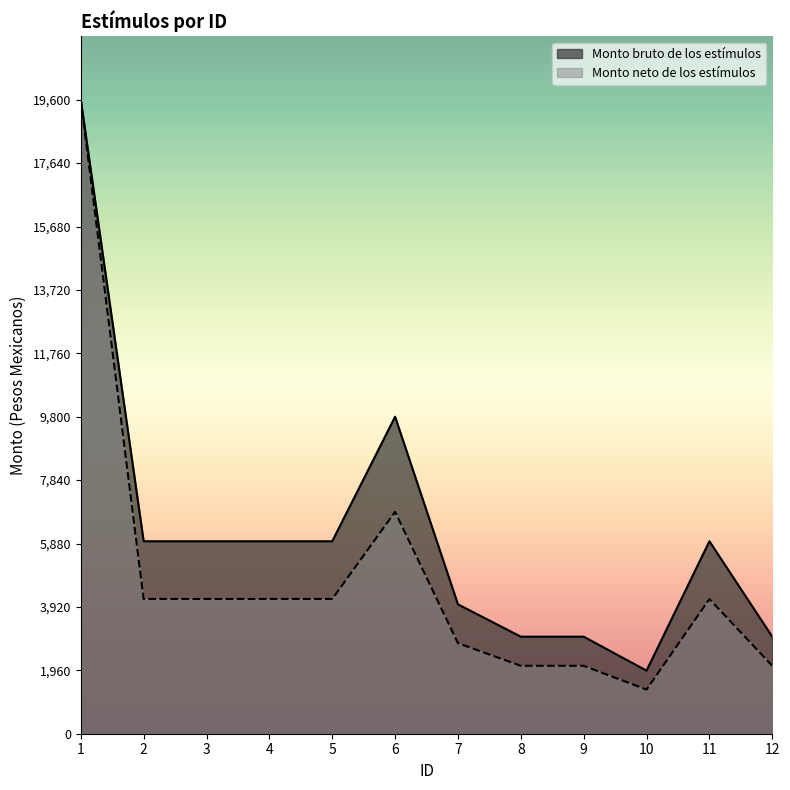

At how many categories does at least one series exceed 12711?

1